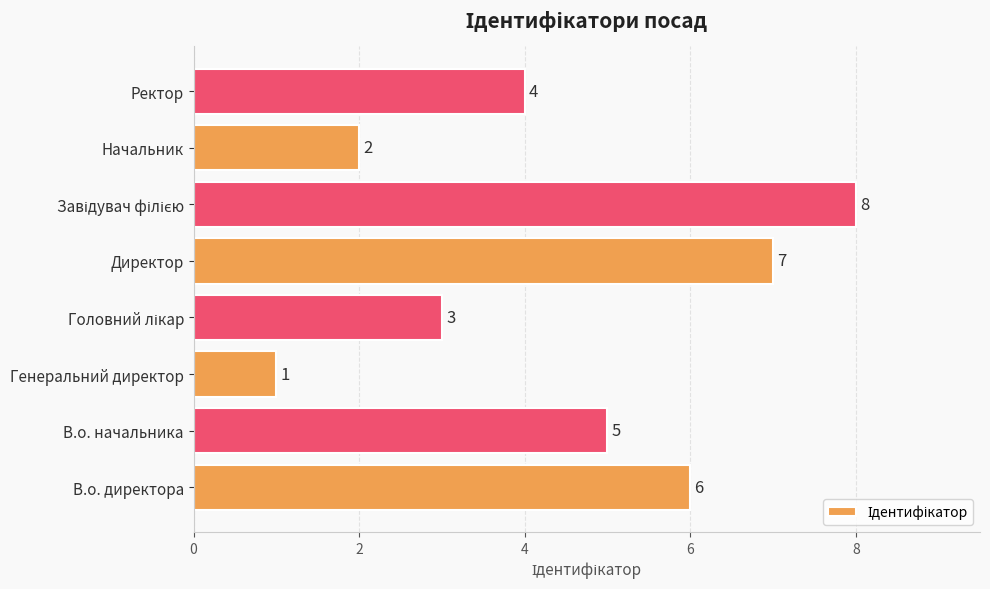

Count the number of data series in this chart.

1